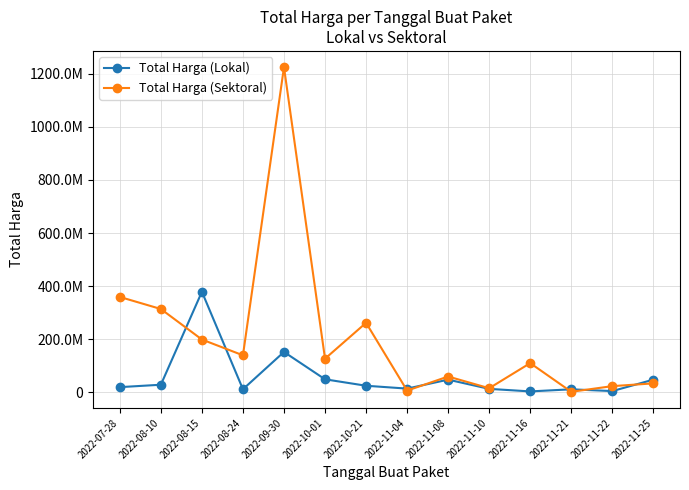

Which series has the largest range (max minus min)?

Total Harga (Sektoral)